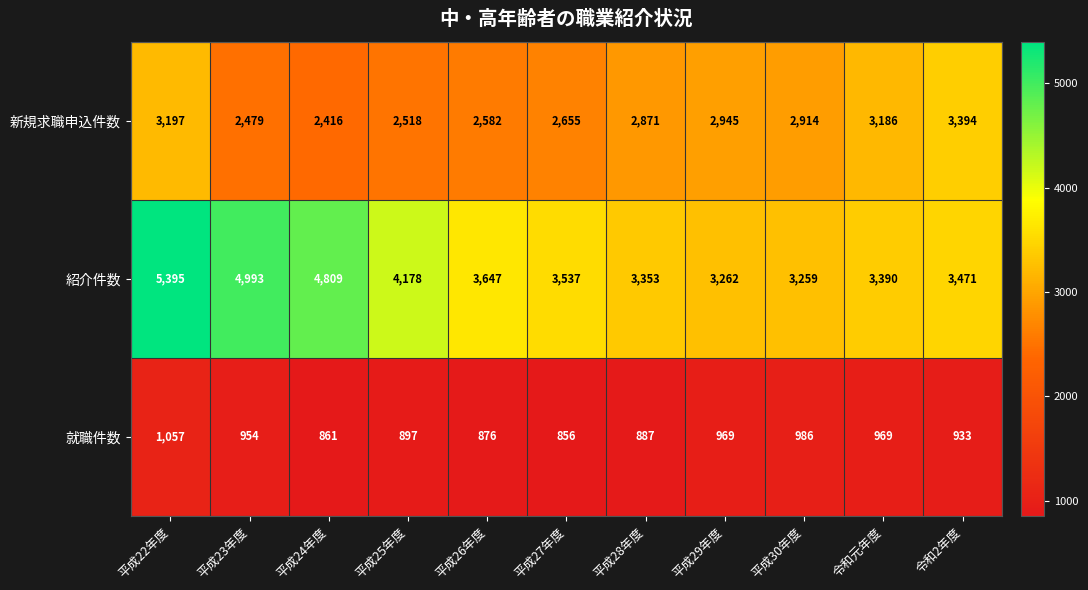

Is the value of 新規求職申込件数 at 令和元年度 greater than the value of 就職件数 at 平成25年度?

Yes